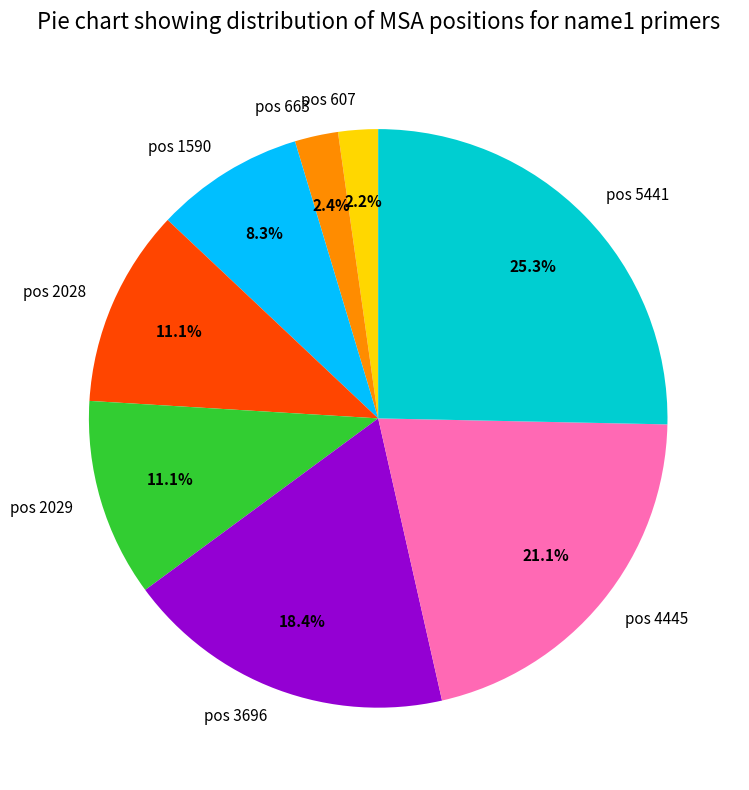

Count the number of slices in the pie.

8